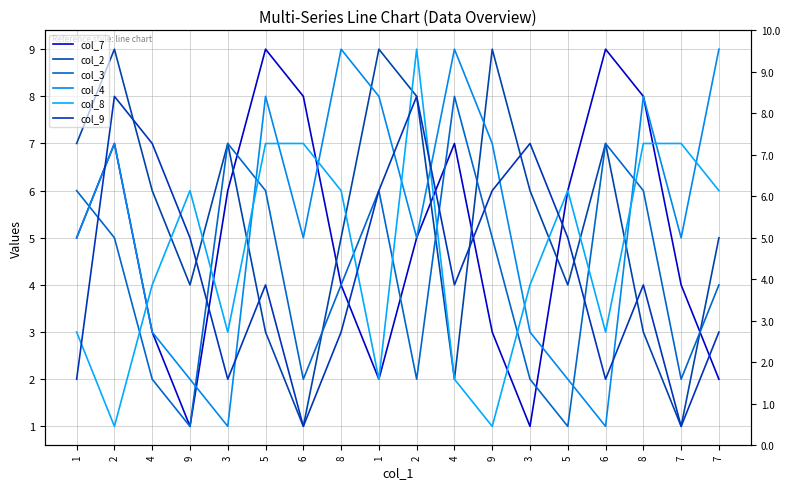

Between 4 and 1, which is larger?

4